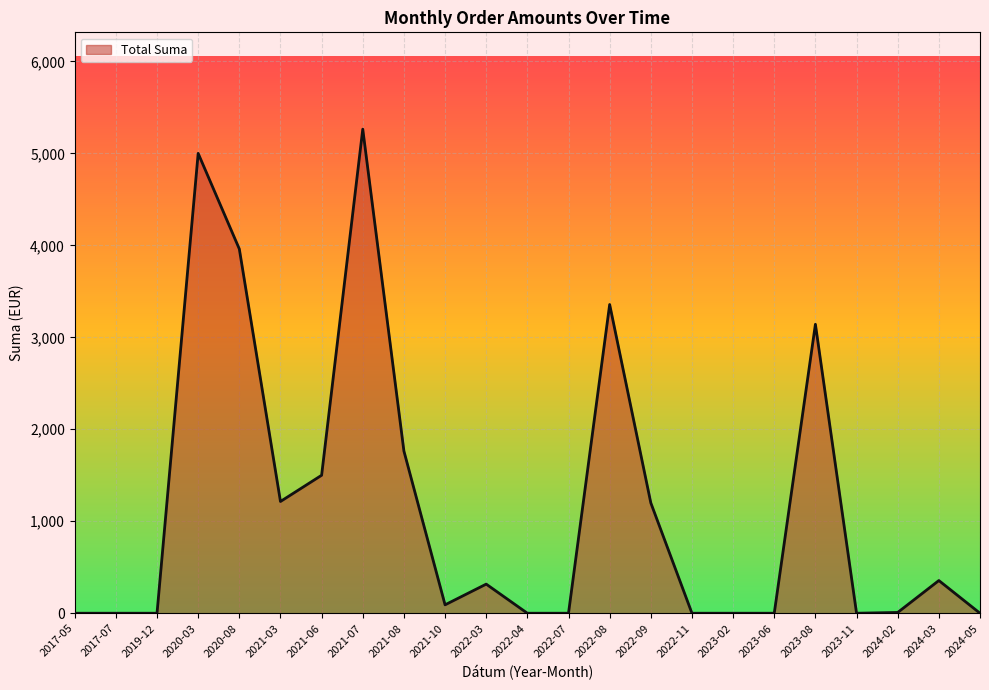

At which label is the value closest to 2631?

2023-08